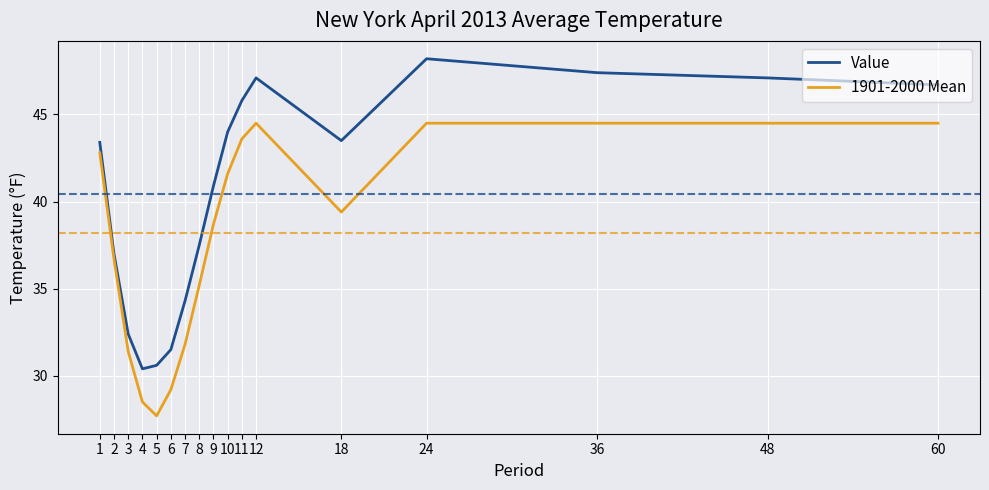

Is this an area chart (filled region under the line)?

No